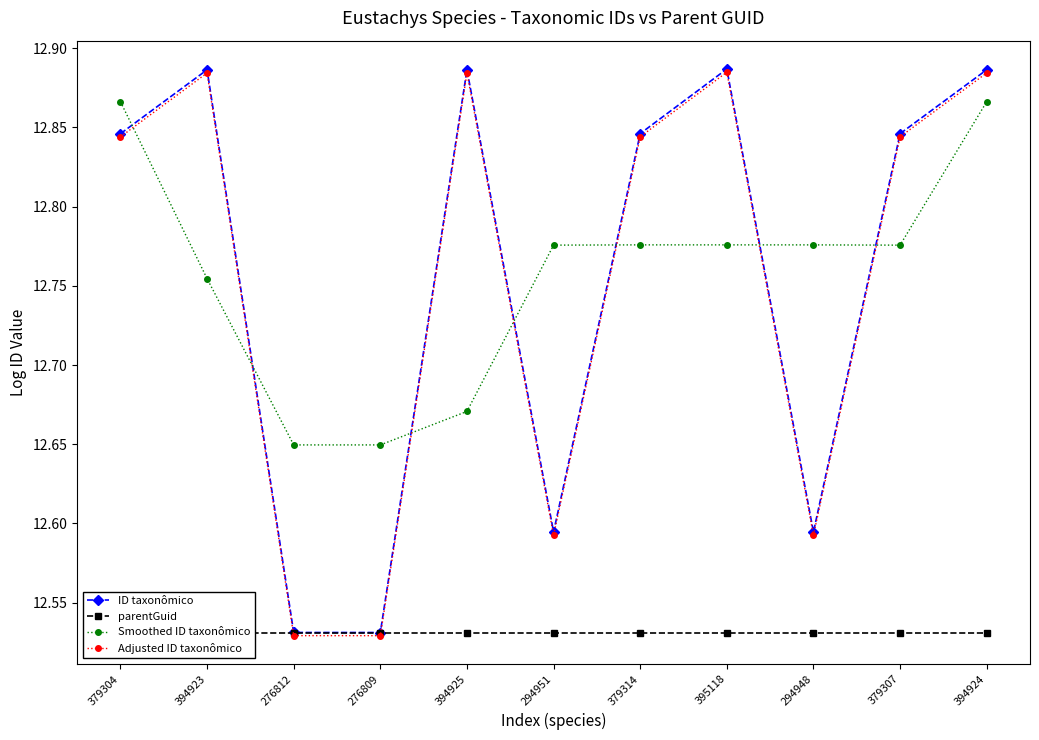

Count the number of data series in this chart.

4